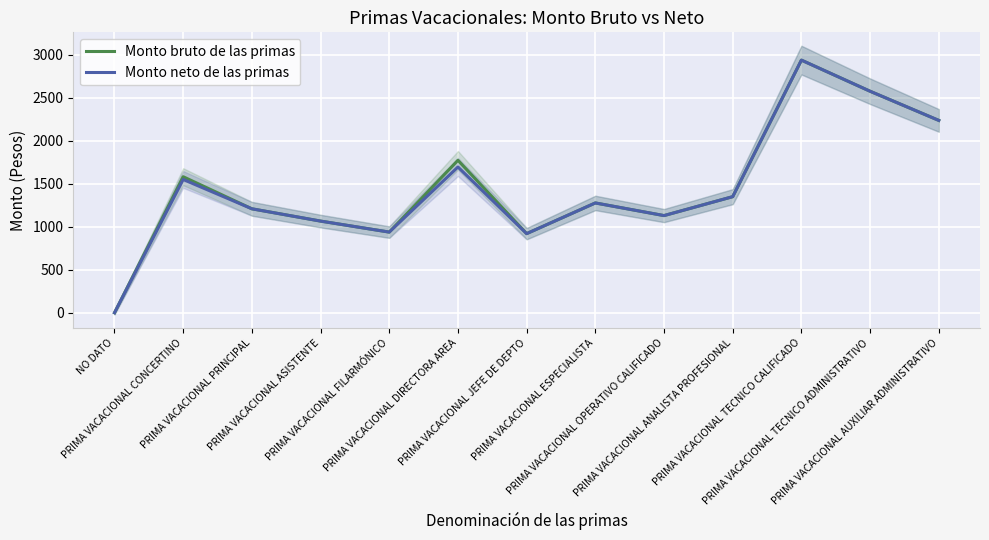

How many interior local peaks does the Monto bruto de las primas series have?

4